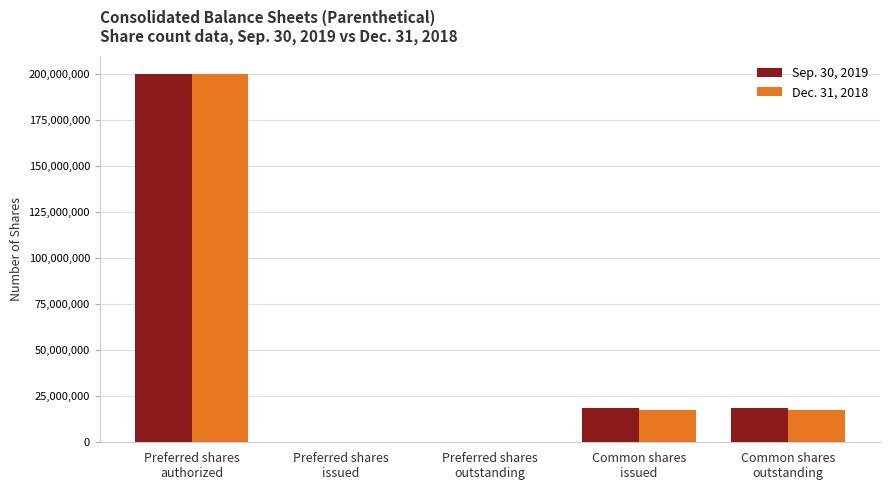

Does the chart contain stacked bars?

No